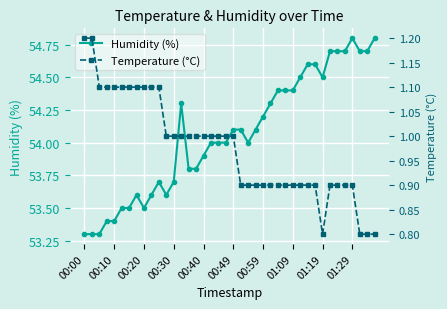

Which series has the widest spread of values?

Humidity (%)